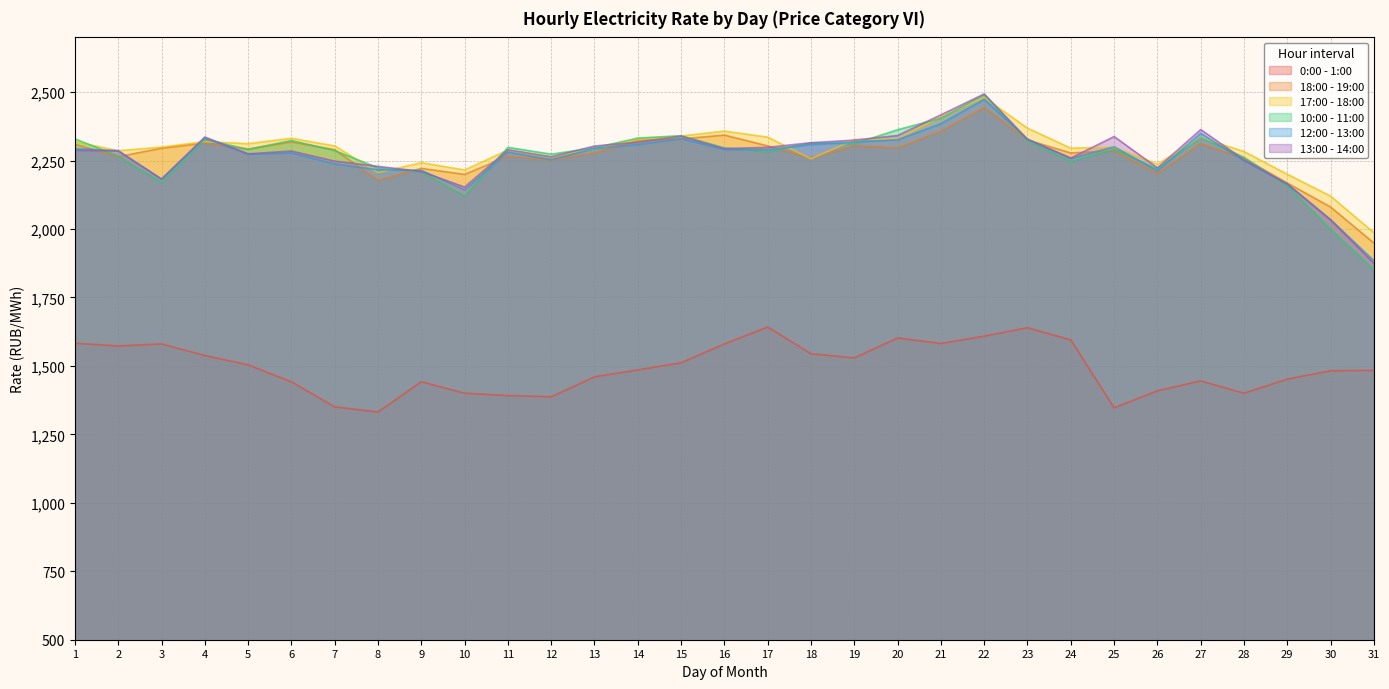

True or false: 12:00 - 13:00 and 13:00 - 14:00 cross at least once.

True